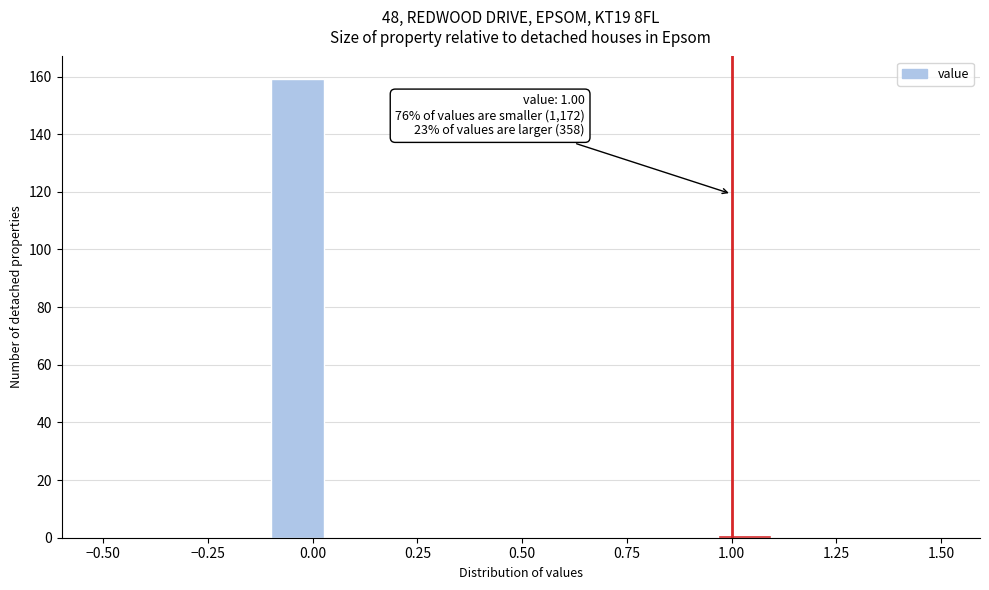

Read against the x-axis, roughly where is the centre of the tallest bar?

-0.05